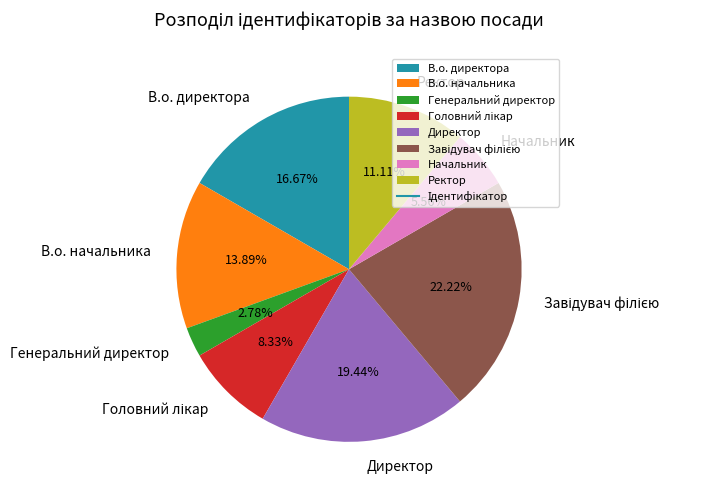

Is the sum of В.о. директора and В.о. начальника greater than half?

No